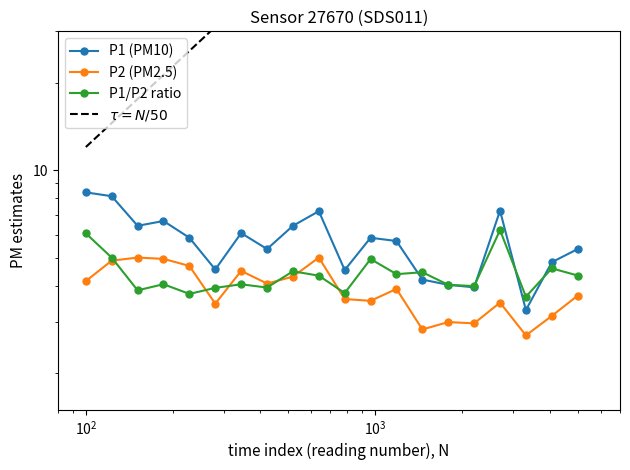

True or false: P1 and P2 intersect in this chart.

False